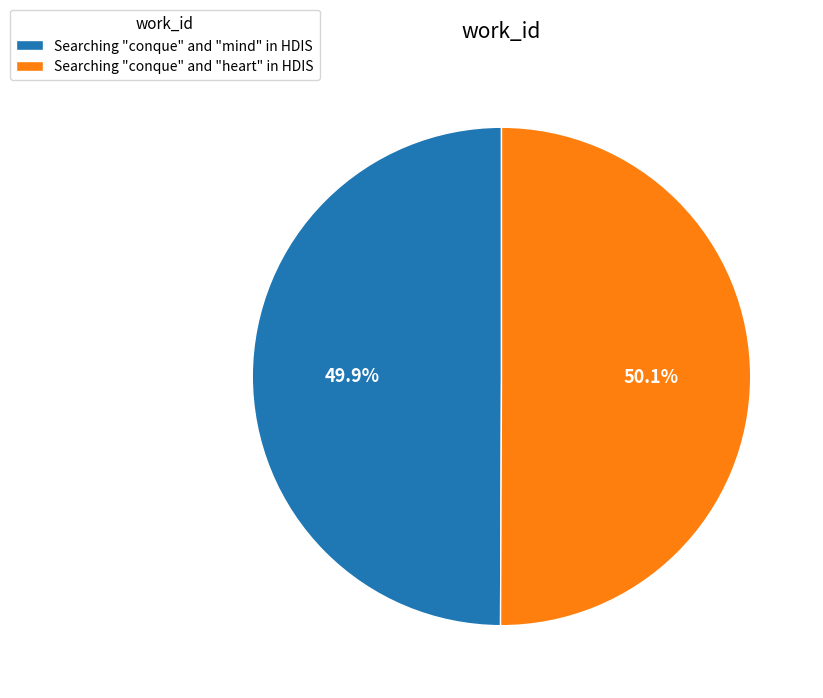

What percentage is NOT represented by Searching "conque" and "heart" in HDIS?

49.9%